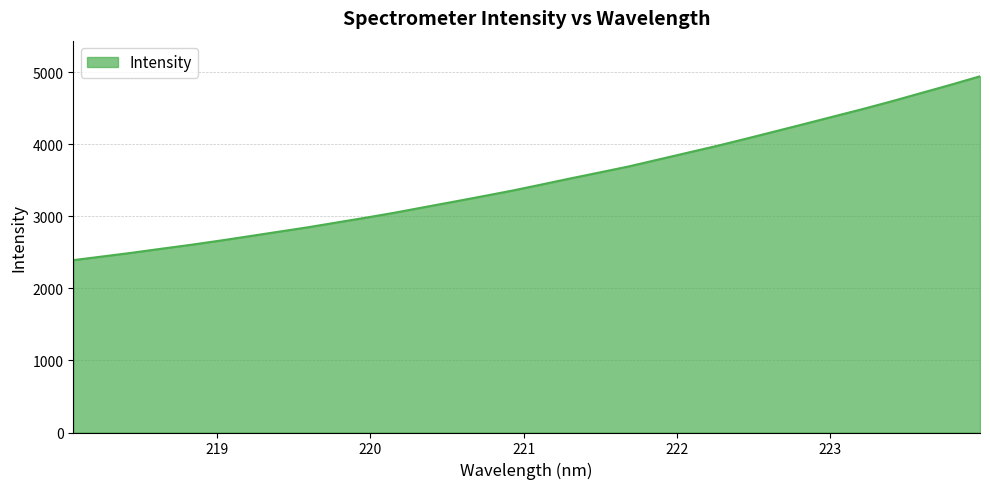

What is the minimum value shown in the chart?

2391.8